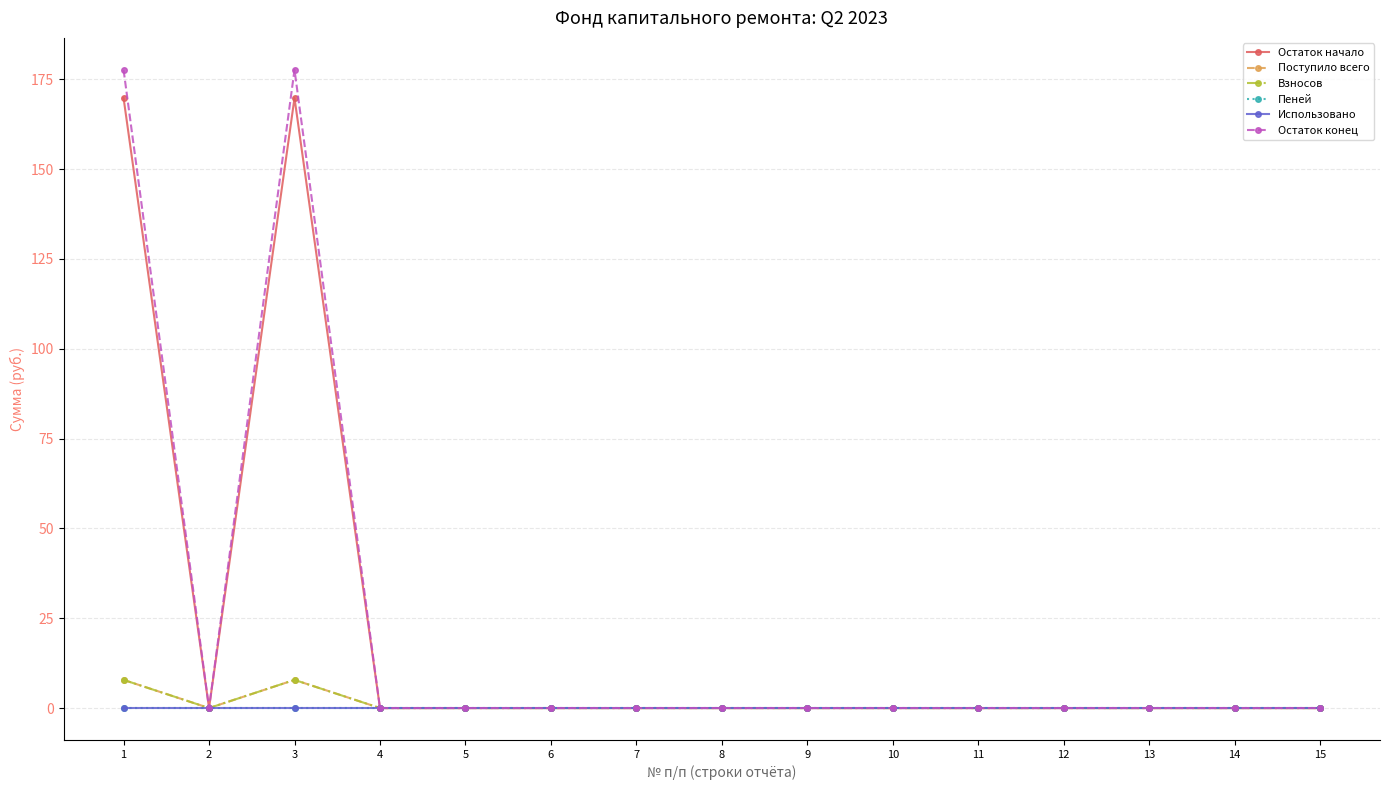

Is this an area chart (filled region under the line)?

No